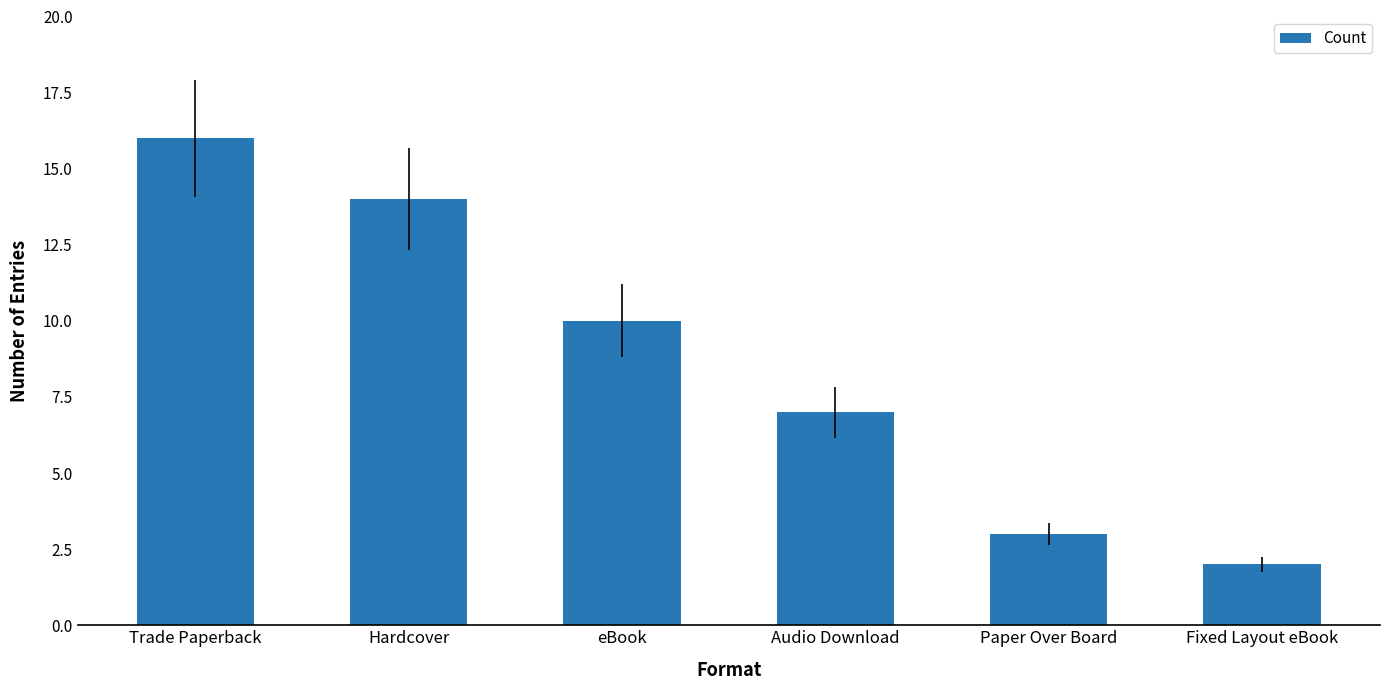

The value at eBook is 14. True or false?

False